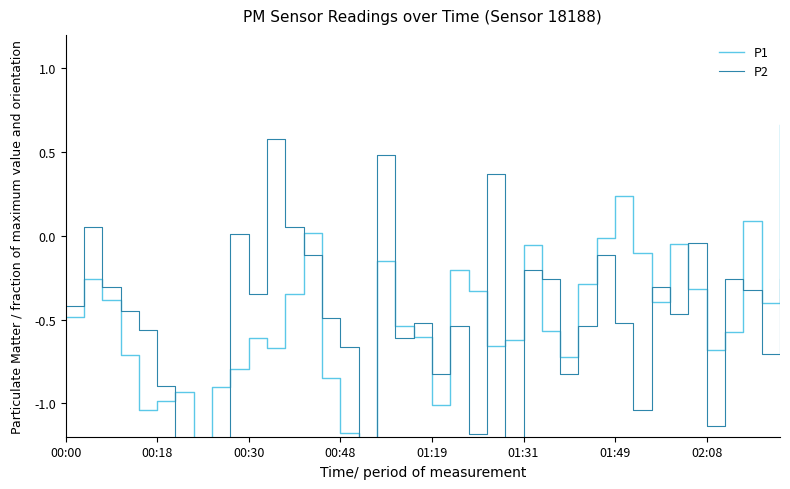

What are all the series names shown in the legend?

P1, P2